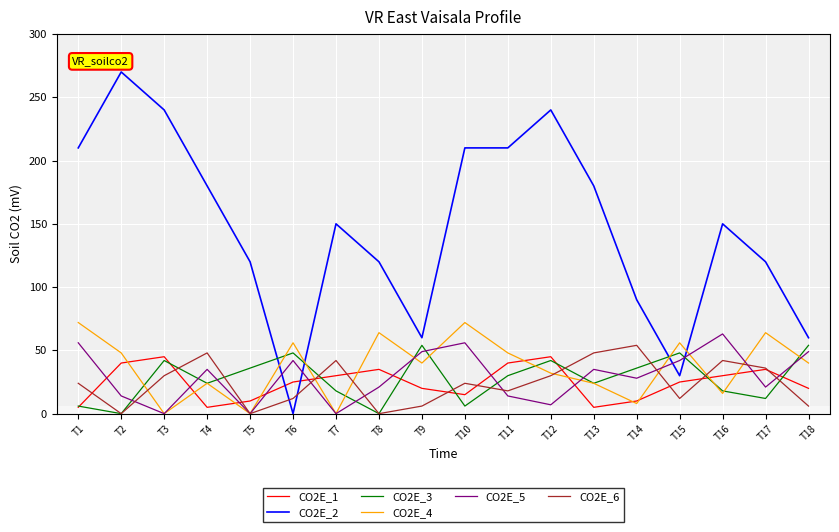

True or false: CO2E_1 and CO2E_2 intersect in this chart.

True